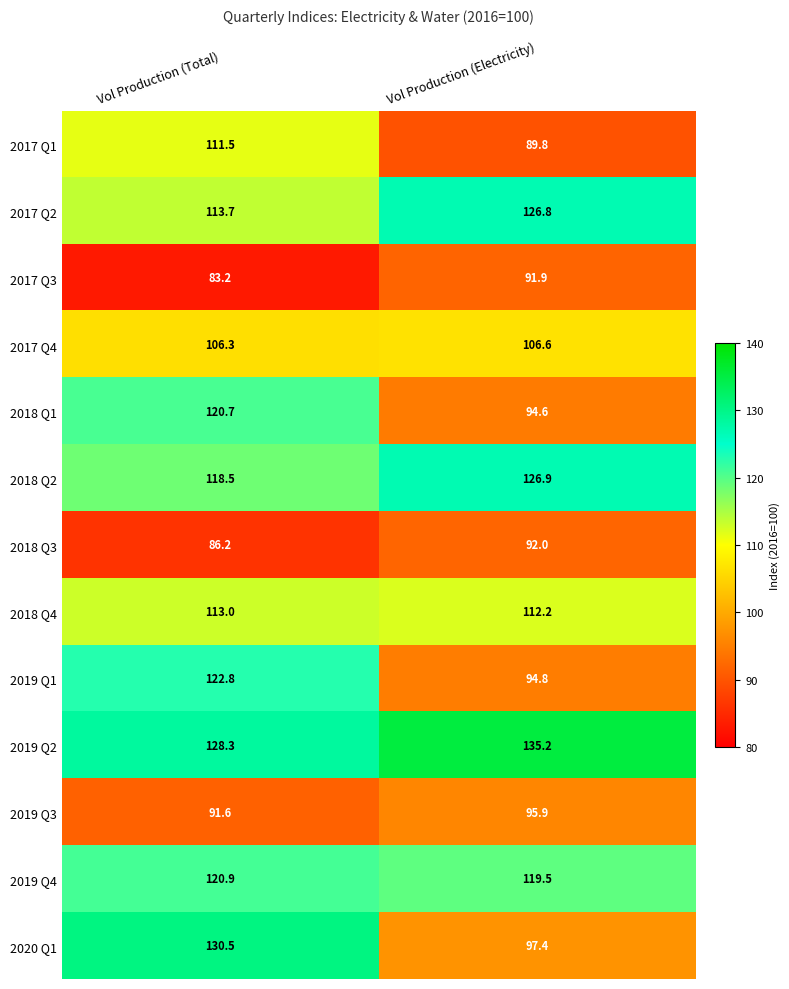

Reading left to right, extract all data points from this chart.

2017 Q1: Vol Production (Total)=111.5	Vol Production (Electricity)=89.8
2017 Q2: Vol Production (Total)=113.7	Vol Production (Electricity)=126.8
2017 Q3: Vol Production (Total)=83.2	Vol Production (Electricity)=91.9
2017 Q4: Vol Production (Total)=106.3	Vol Production (Electricity)=106.6
2018 Q1: Vol Production (Total)=120.7	Vol Production (Electricity)=94.6
2018 Q2: Vol Production (Total)=118.5	Vol Production (Electricity)=126.9
2018 Q3: Vol Production (Total)=86.2	Vol Production (Electricity)=92.0
2018 Q4: Vol Production (Total)=113.0	Vol Production (Electricity)=112.2
2019 Q1: Vol Production (Total)=122.8	Vol Production (Electricity)=94.8
2019 Q2: Vol Production (Total)=128.3	Vol Production (Electricity)=135.2
2019 Q3: Vol Production (Total)=91.6	Vol Production (Electricity)=95.9
2019 Q4: Vol Production (Total)=120.9	Vol Production (Electricity)=119.5
2020 Q1: Vol Production (Total)=130.5	Vol Production (Electricity)=97.4